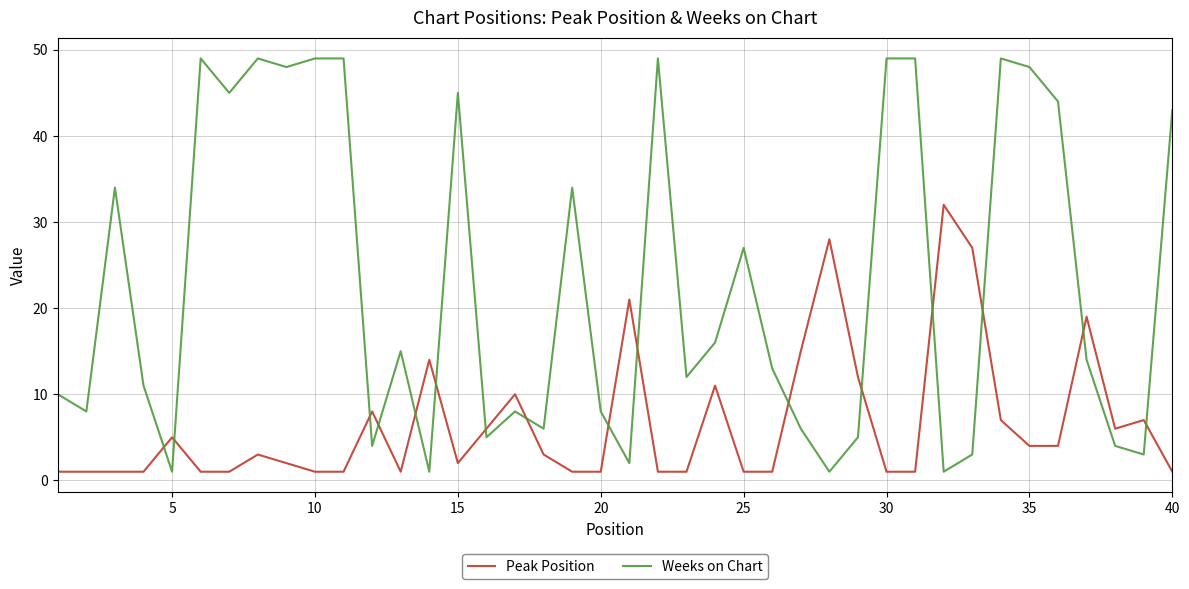

How many intersections are there between Weeks on Chart and Peak Position?

16